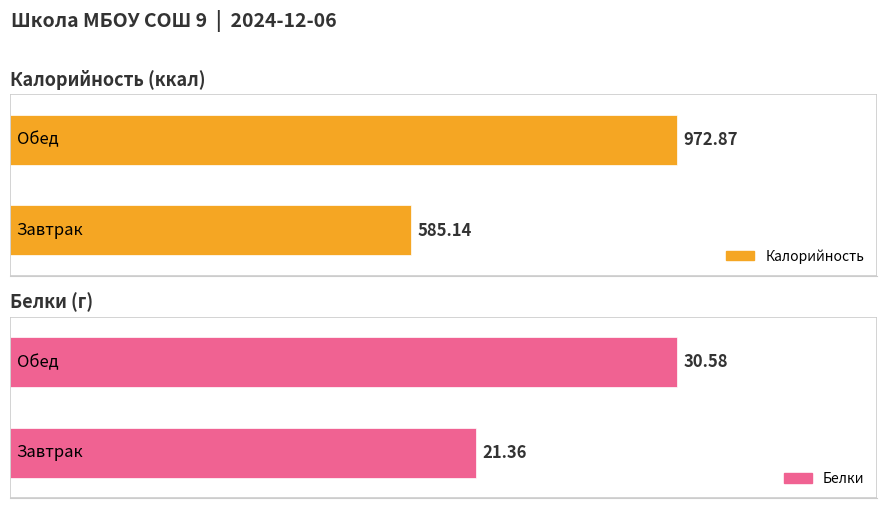

What is the sum of the Калорийность values at Завтрак and Обед?

1558.0